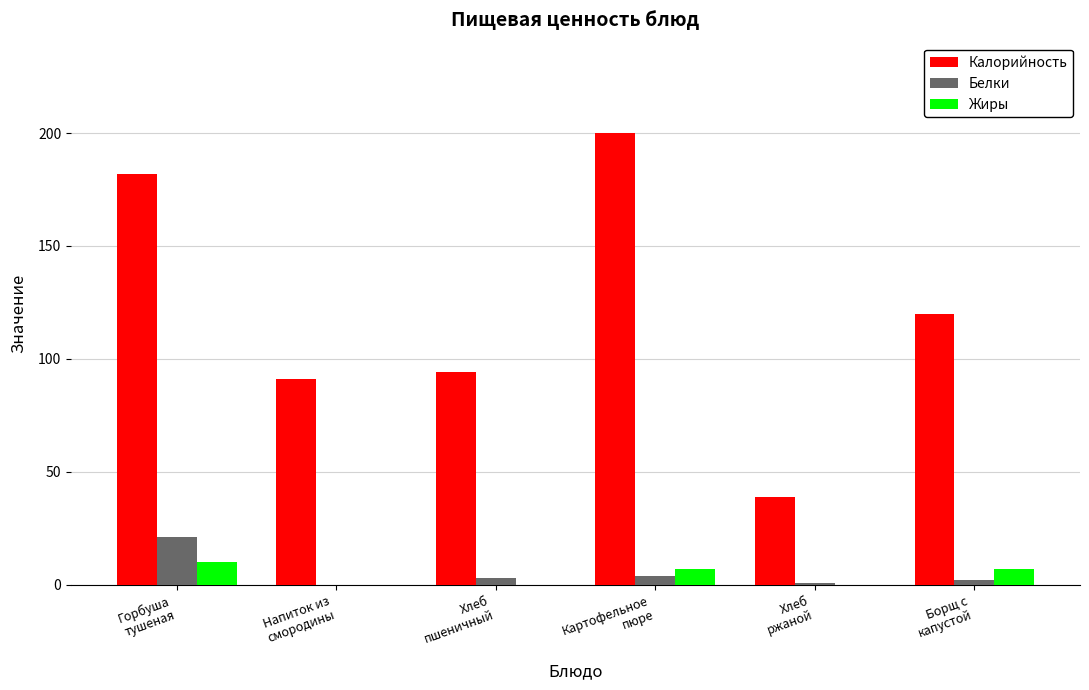

Which series has the largest total across all categories?

Калорийность